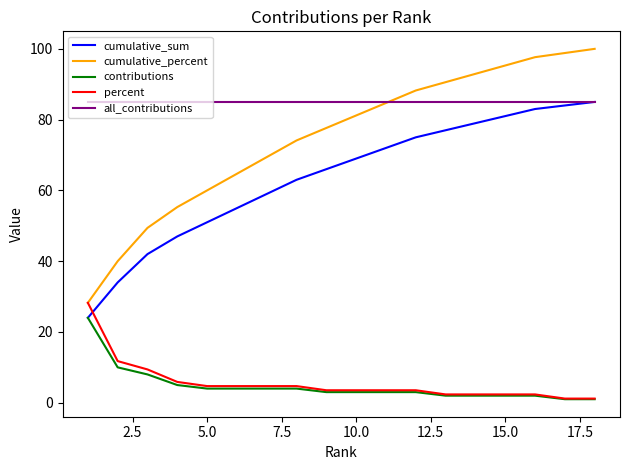

Which series has the largest total across all categories?

all_contributions